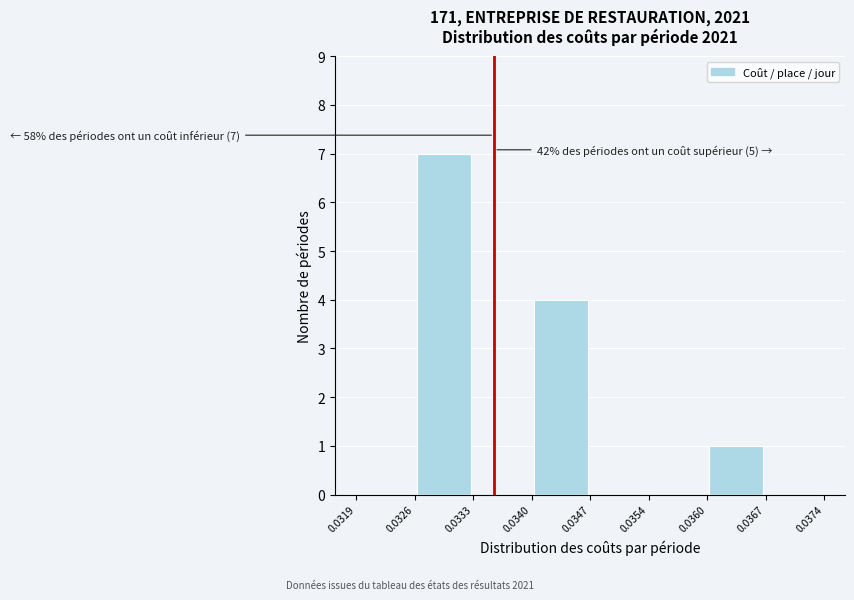

Which range on the x-axis has the tallest bar?

0.0326 to 0.0333